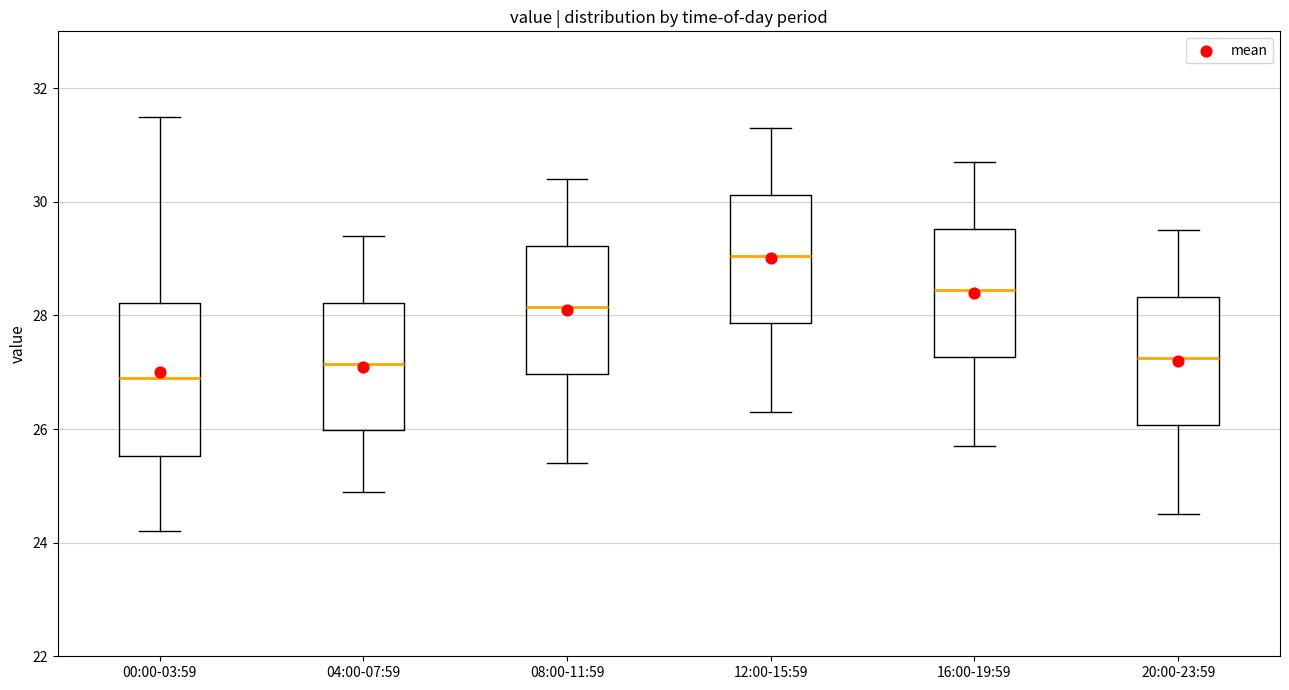

Reading left to right, read every box against the y-axis: the position of its median line, the range the box covers, and the ends of its whiskers. The values are not printed on the chart, so give them approximately, as read against the axis.

00:00-03:59: median 27.0, box 25.6 to 28.2, whiskers 24.2 to 31.6
04:00-07:59: median 27.2, box 26.0 to 28.2, whiskers 25.0 to 29.4
08:00-11:59: median 28.2, box 27.0 to 29.2, whiskers 25.4 to 30.4
12:00-15:59: median 29.0, box 27.8 to 30.2, whiskers 26.4 to 31.4
16:00-19:59: median 28.4, box 27.2 to 29.6, whiskers 25.8 to 30.8
20:00-23:59: median 27.2, box 26.0 to 28.4, whiskers 24.6 to 29.6